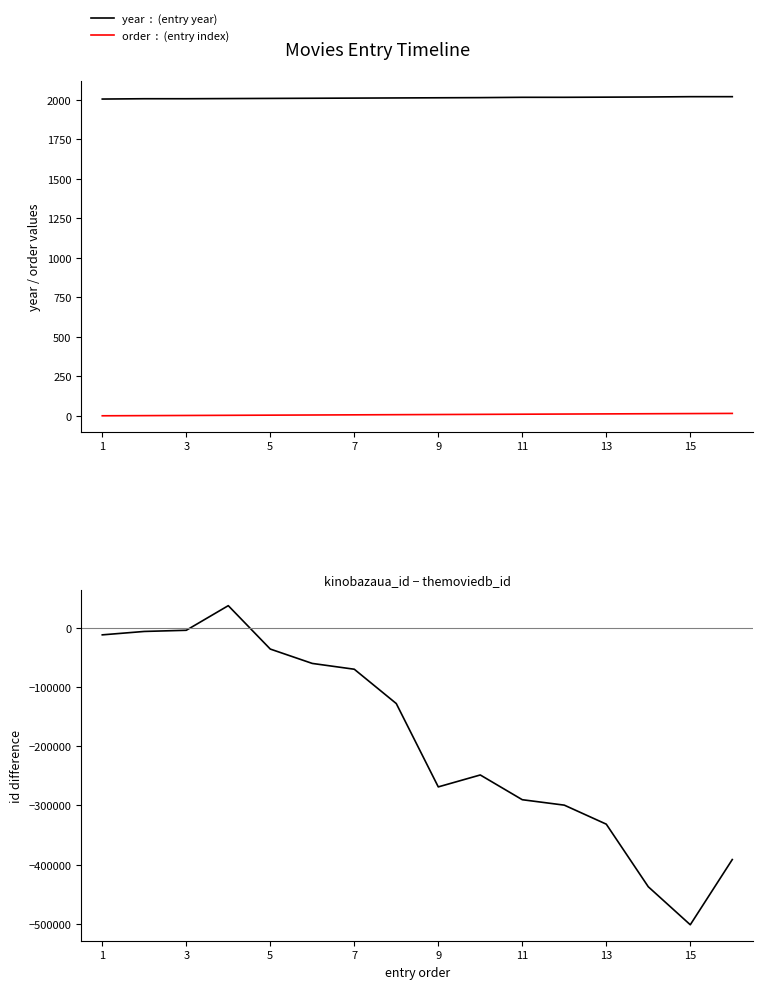

After their last crossing, which series has the higher values: kinobazaua_id − themoviedb_id or year?

year